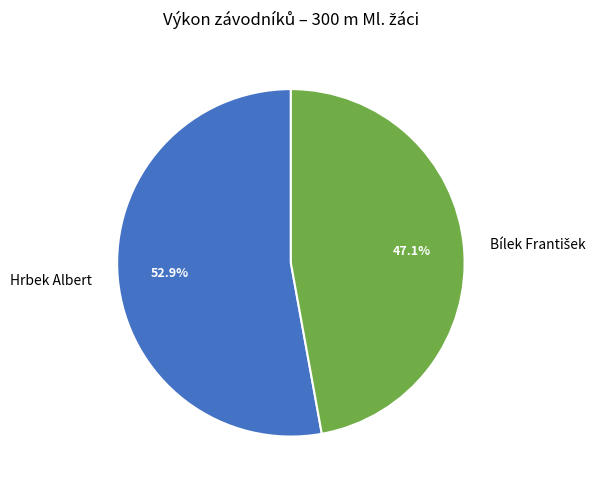

Count the number of slices in the pie.

2